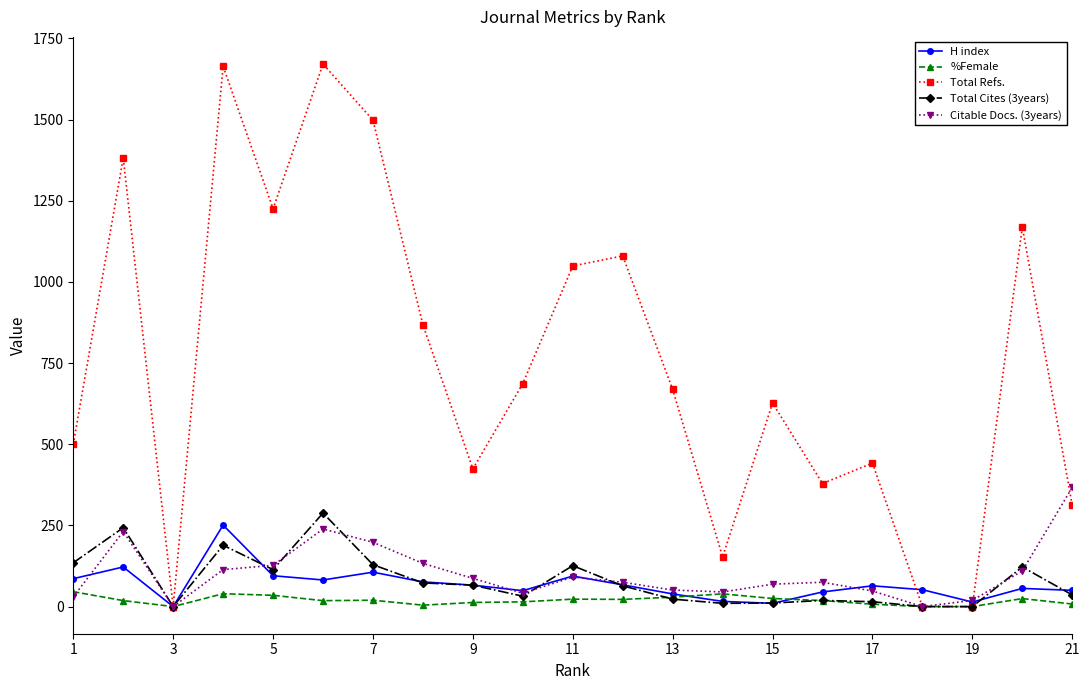

How many categories are shown in the chart?

21